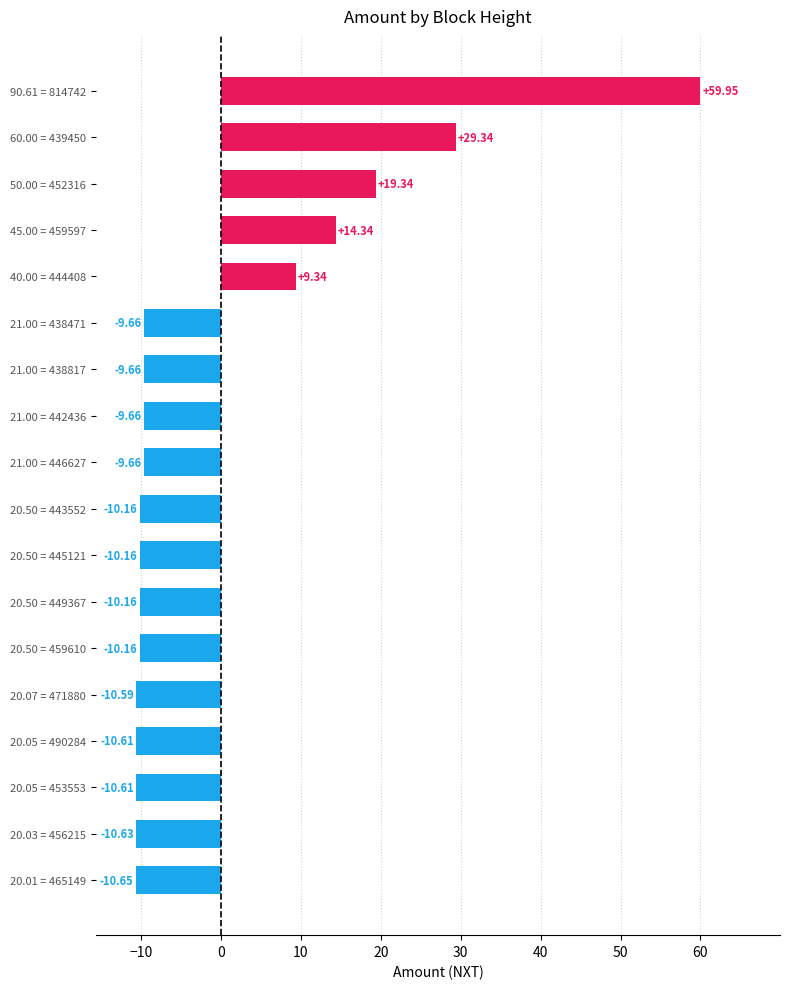

What is the difference between the values at 21.00 = 442436 and 90.61 = 814742?

69.6